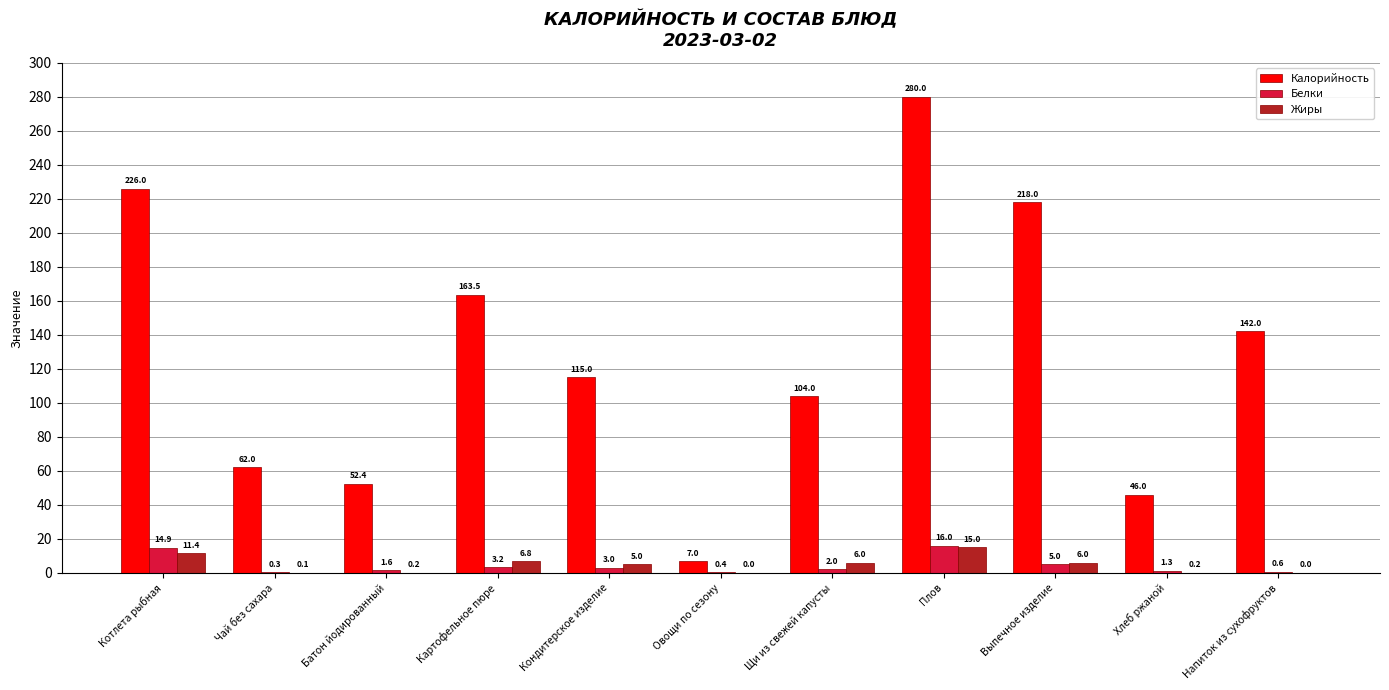

What is the total value across all series at Батон йодированный?

54.2